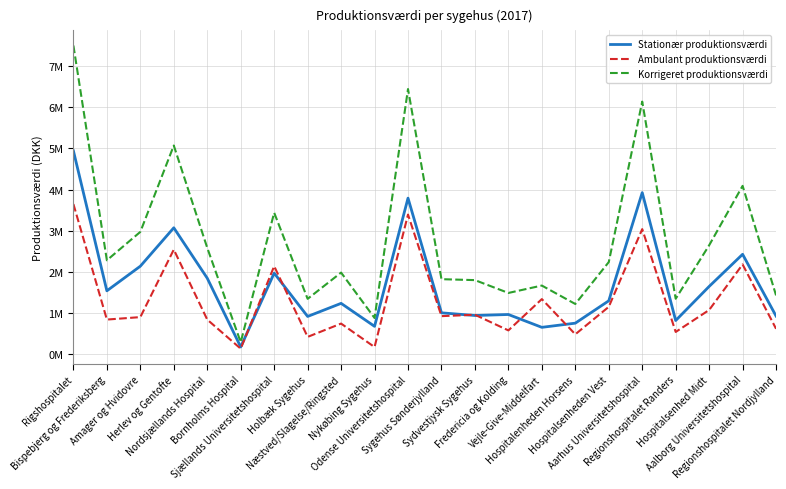

Rank the series by their maximum value, from highest to lowest.

Korrigeret produktionsværdi, Stationær produktionsværdi, Ambulant produktionsværdi